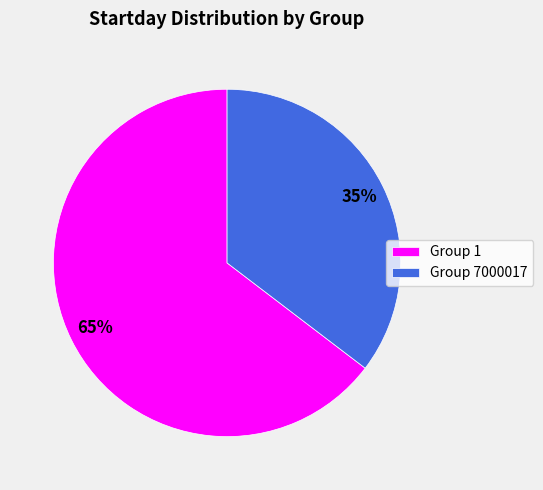

To the nearest percent, what is the average slice percentage?

50%